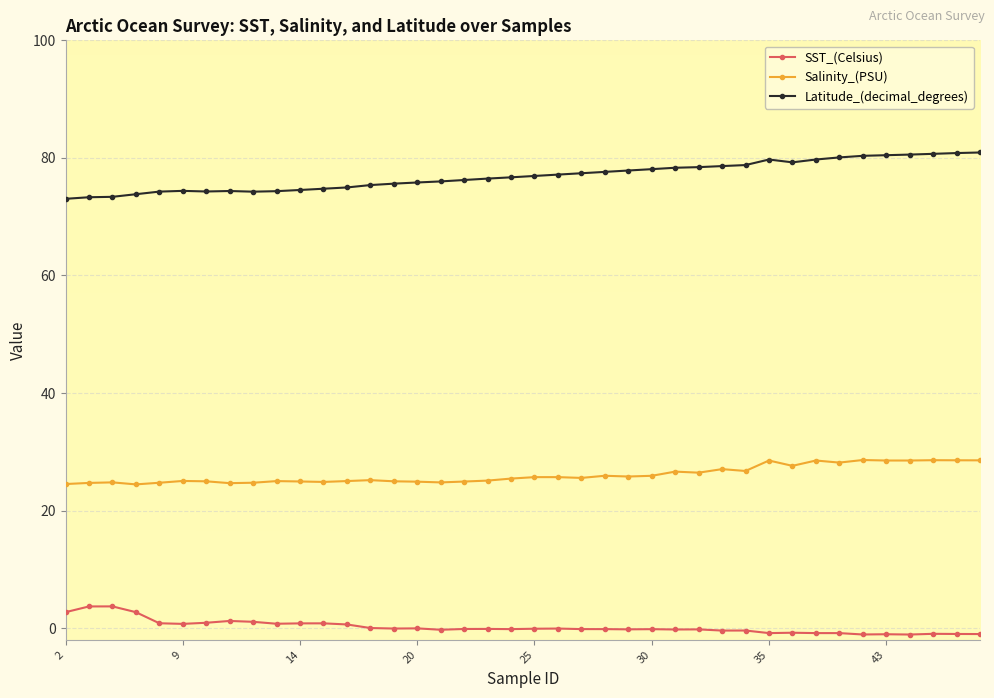

True or false: Latitude_(decimal_degrees) has more than 0 points higher than both neighbors.

True